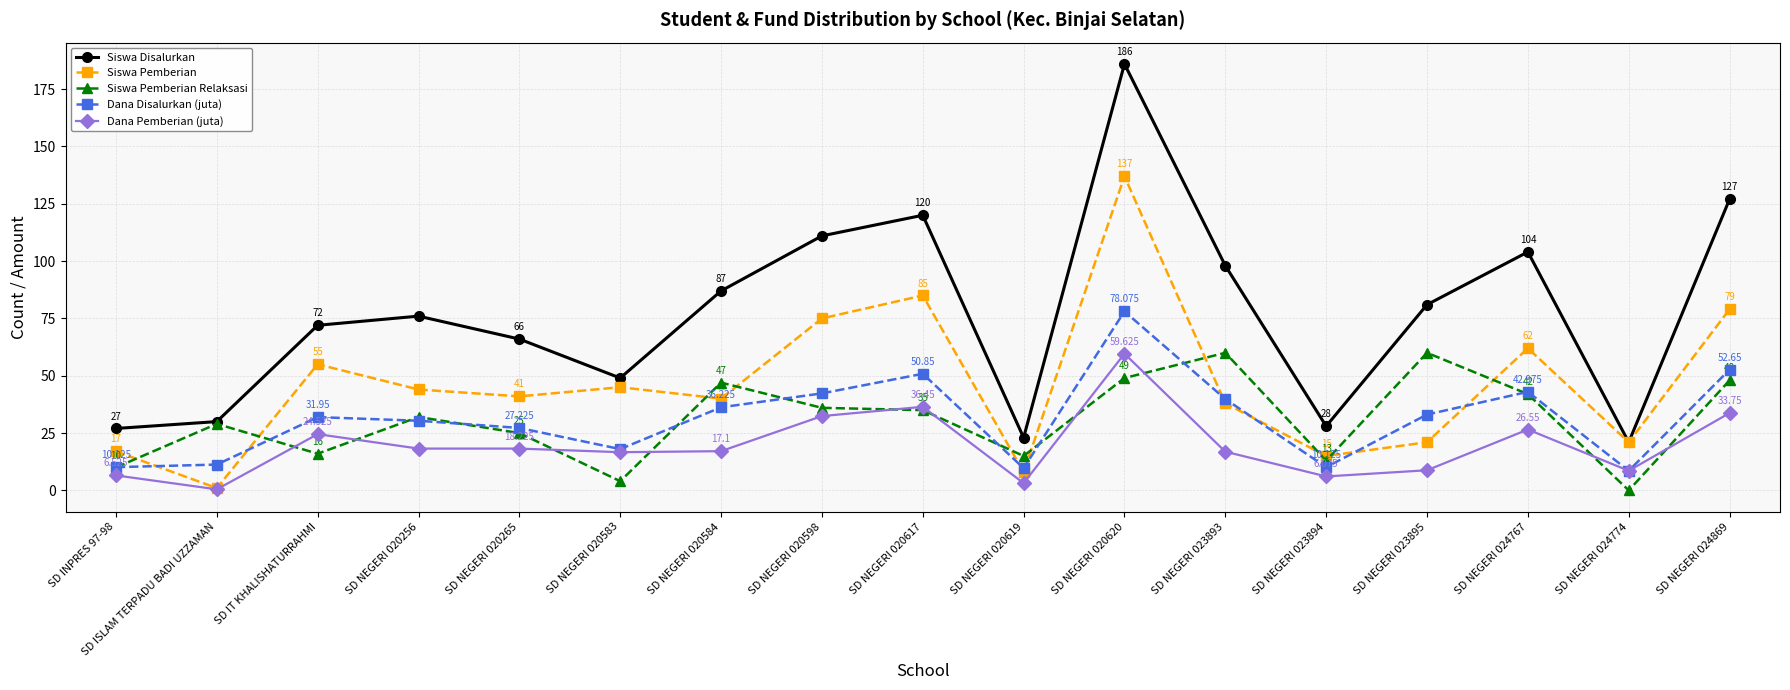

Which series has the largest range (max minus min)?

Siswa Disalurkan